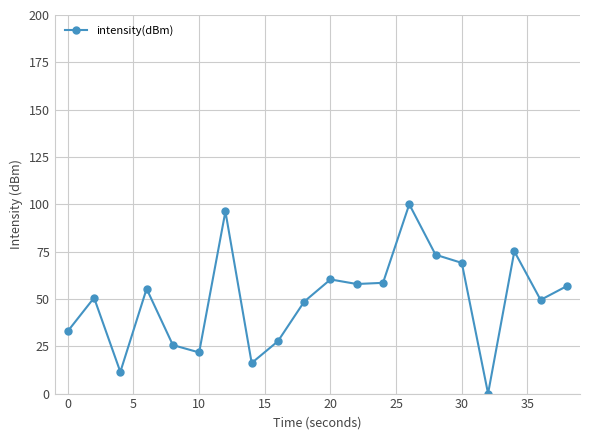

What is the average value?

49.3